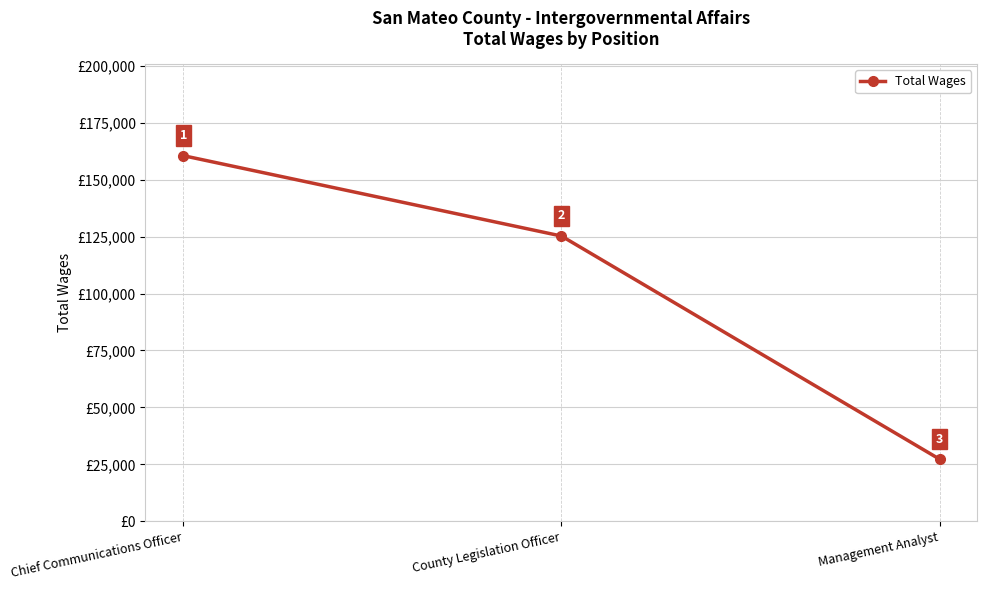

What is the change in value from Chief Communications Officer to Management Analyst?

-133264